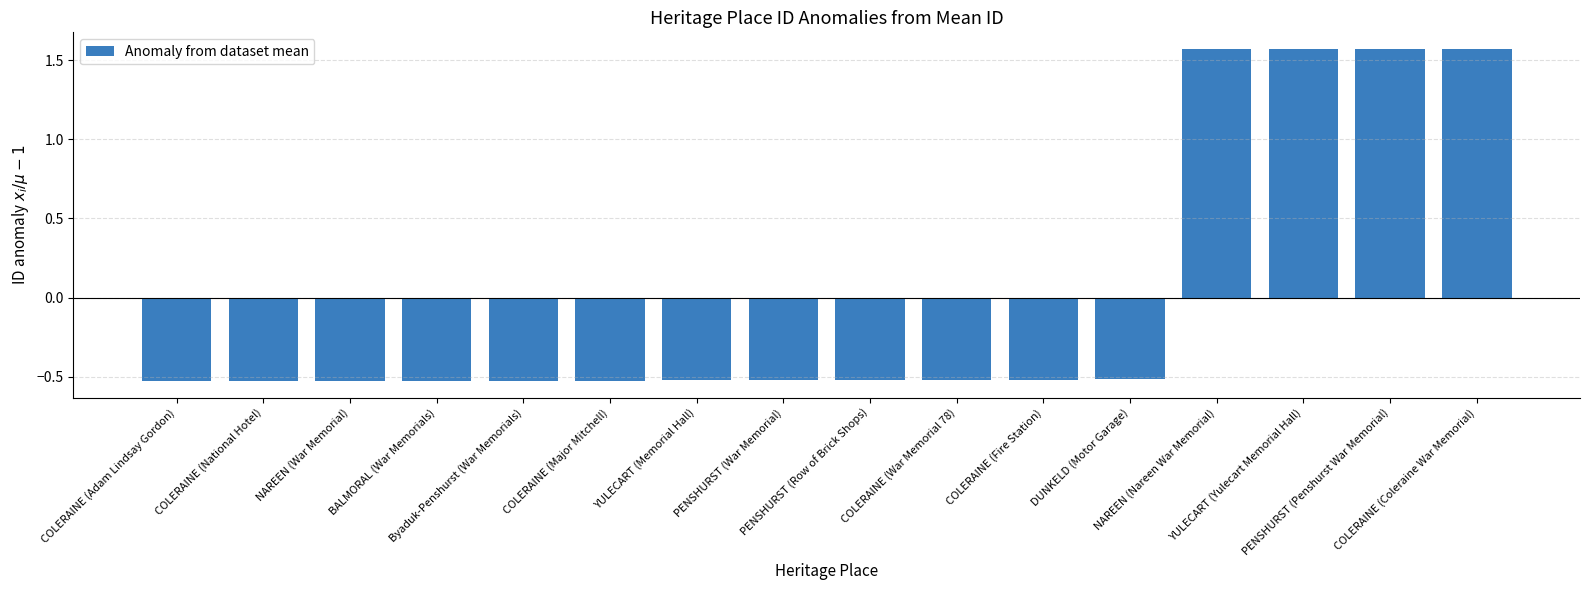

What is the label of the 4th bar from the left?

BALMORAL (War Memorials)